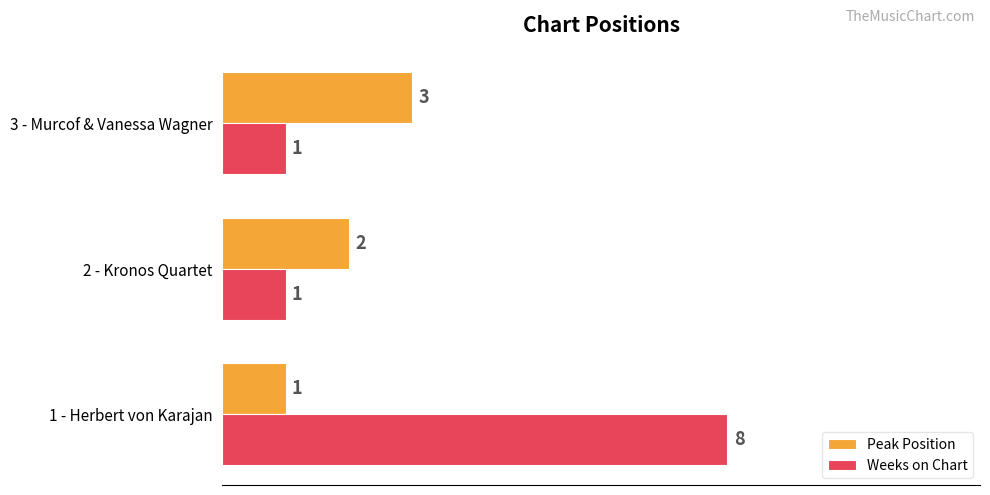

How many categories are shown in the chart?

3